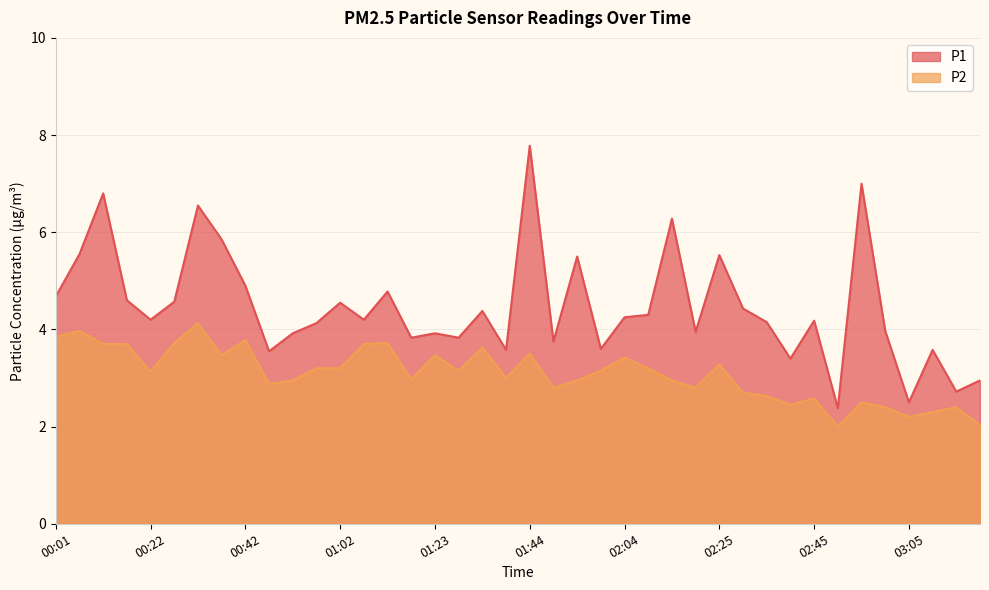

True or false: P1 and P2 cross at least once.

False